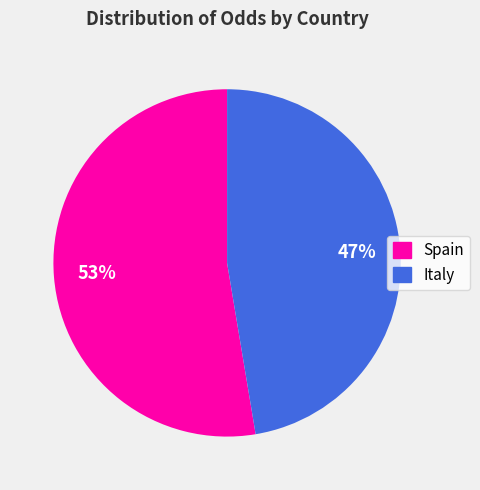

Rank the categories by value from lowest to highest.

Italy, Spain